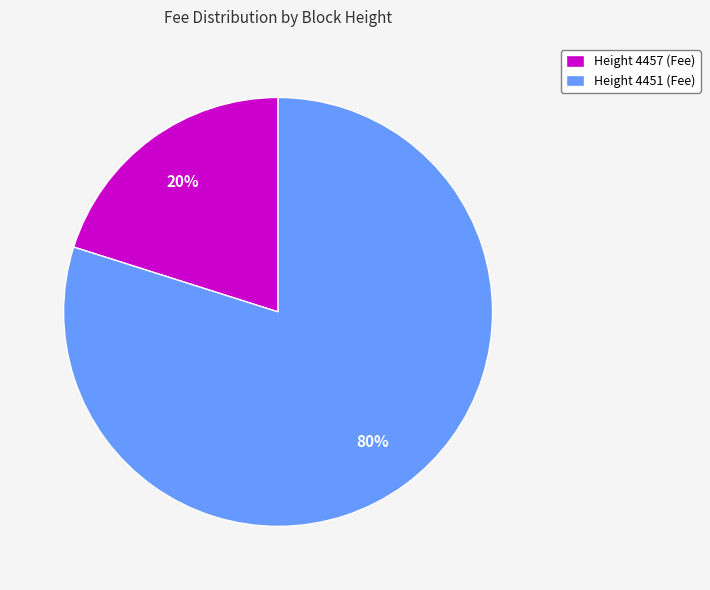

What is the largest slice in the pie chart?

Height 4451 (Fee)